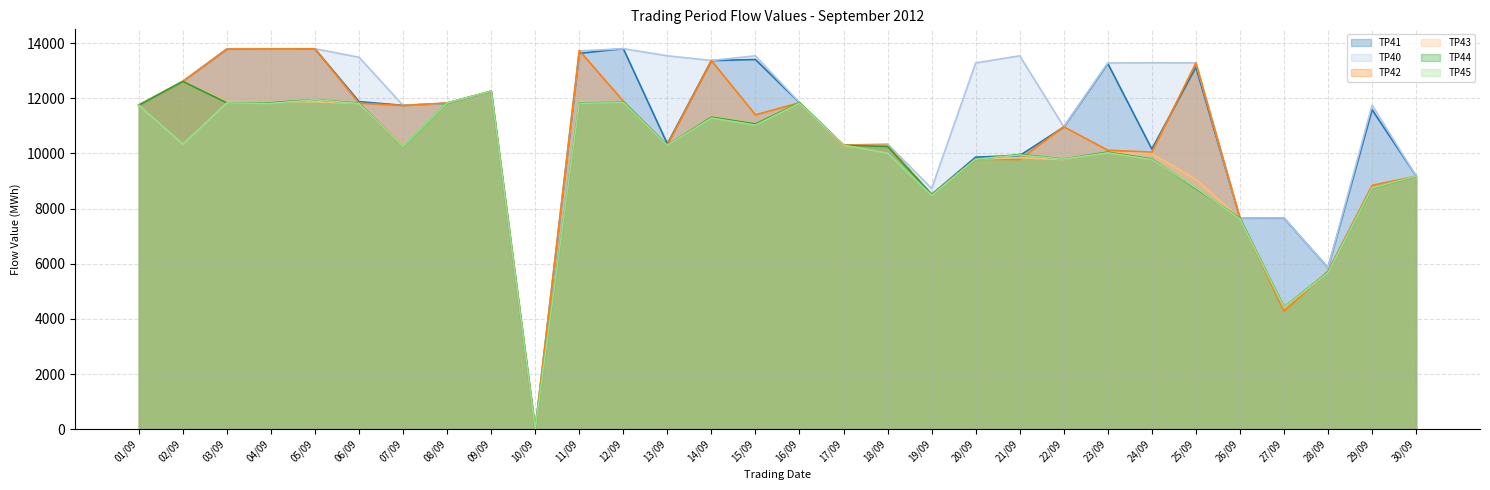

At 16/09, list the series in order from largest to smallest.

TP40_line, TP44_line, TP43_line, TP41_line, TP42_line, TP45_line